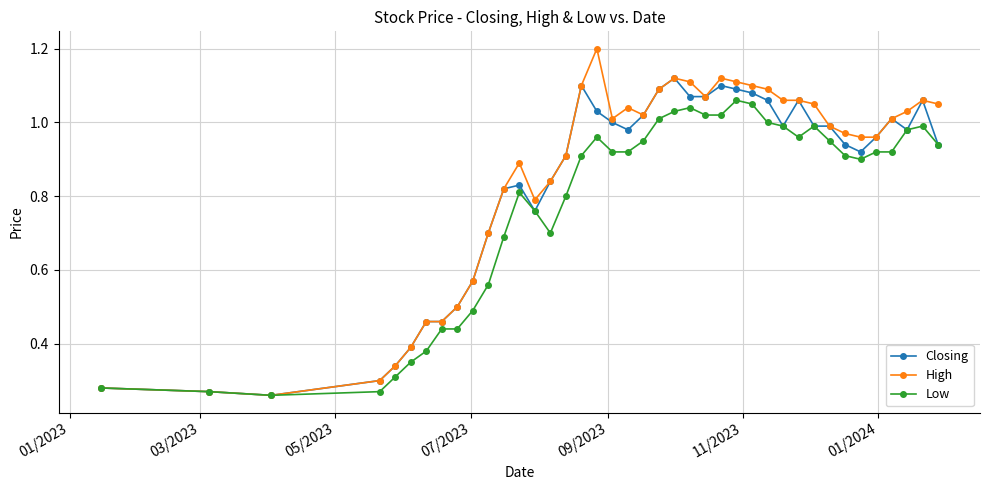

At how many categories does at least one series exceed 0?

40